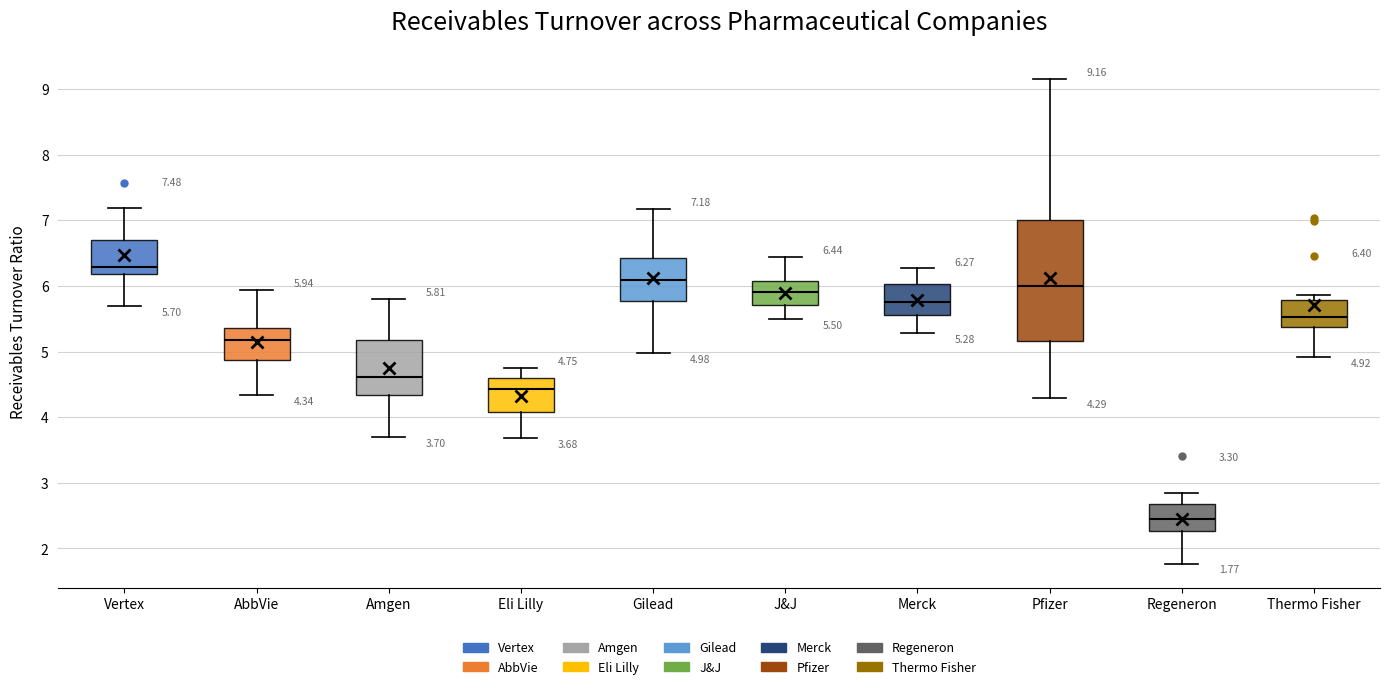

Which box is the tallest, from its lower edge to its upper edge?

Pfizer